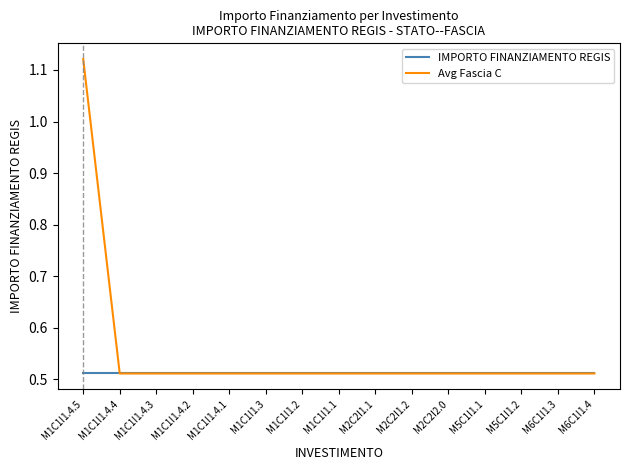

The value of IMPORTO FINANZIAMENTO REGIS at M1C1I1.4.2 is 0.9. True or false?

False